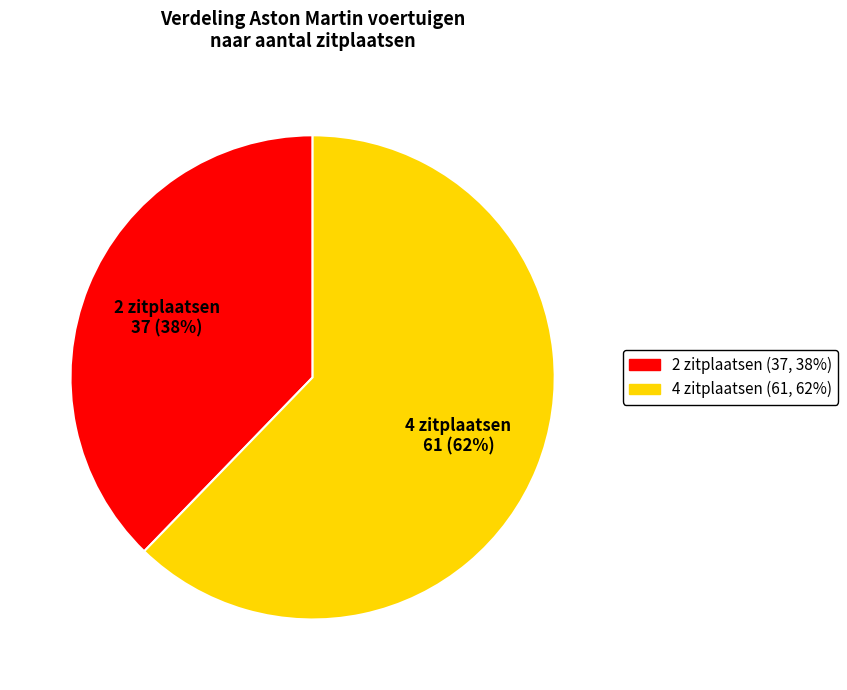

To the nearest percent, what is the combined percentage of 4 zitplaatsen and 2 zitplaatsen?

100%